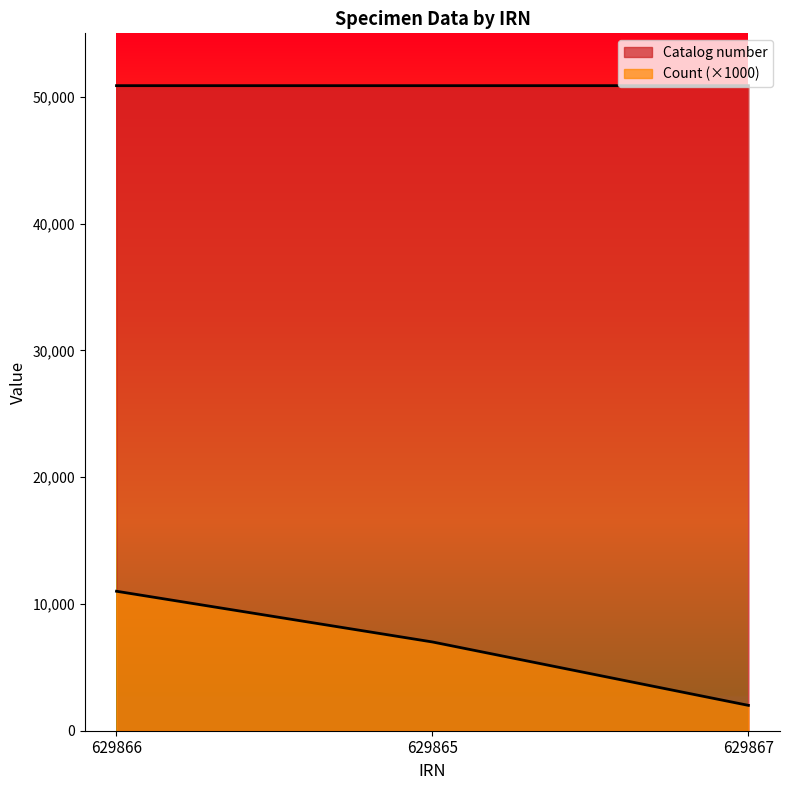

Does the chart have visible grid lines?

No